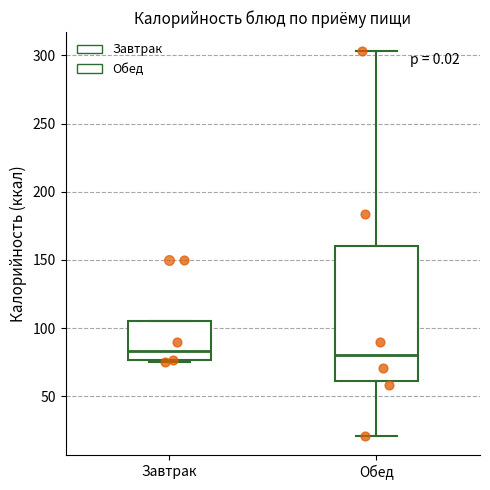

Which box is the tallest, from its lower edge to its upper edge?

Обед